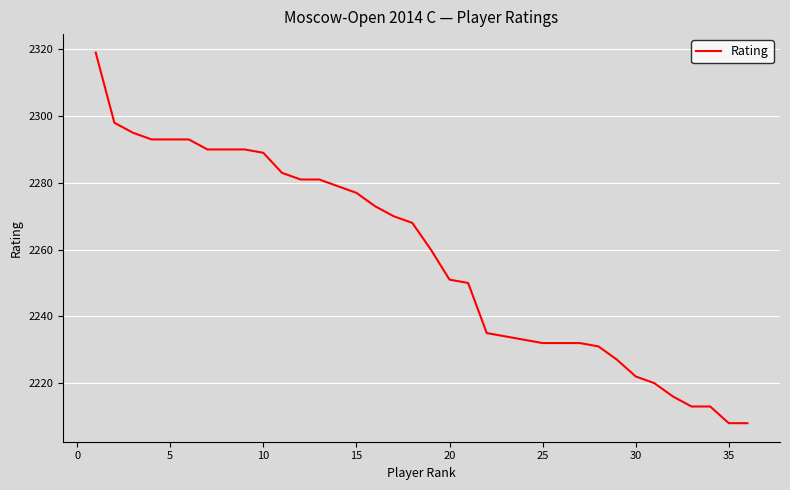

What is the greatest value displayed?

2319